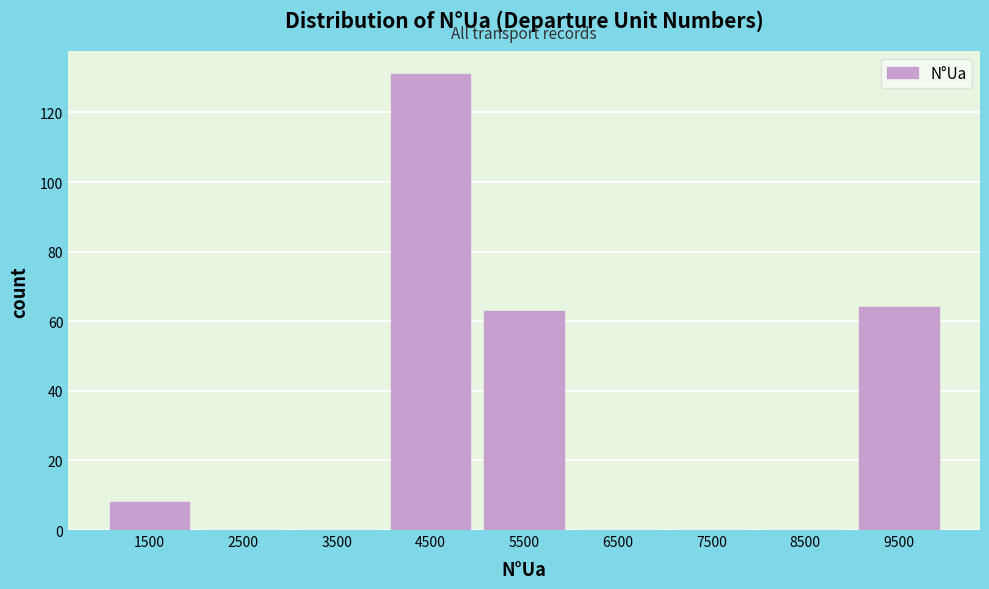

Which range on the x-axis has the tallest bar?

4000 to 5000